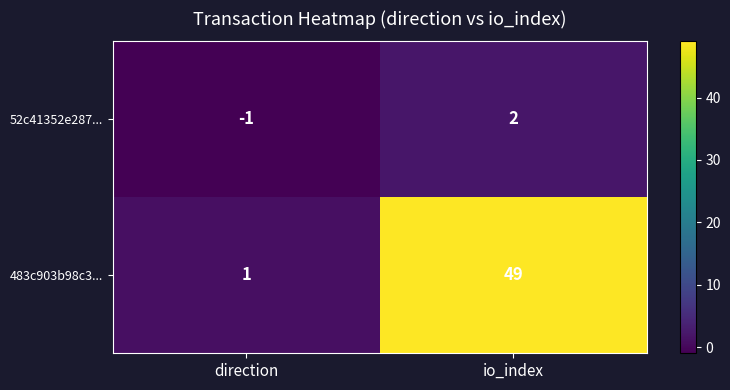

True or false: 52c41352e287... has a value of 1 at io_index.

False